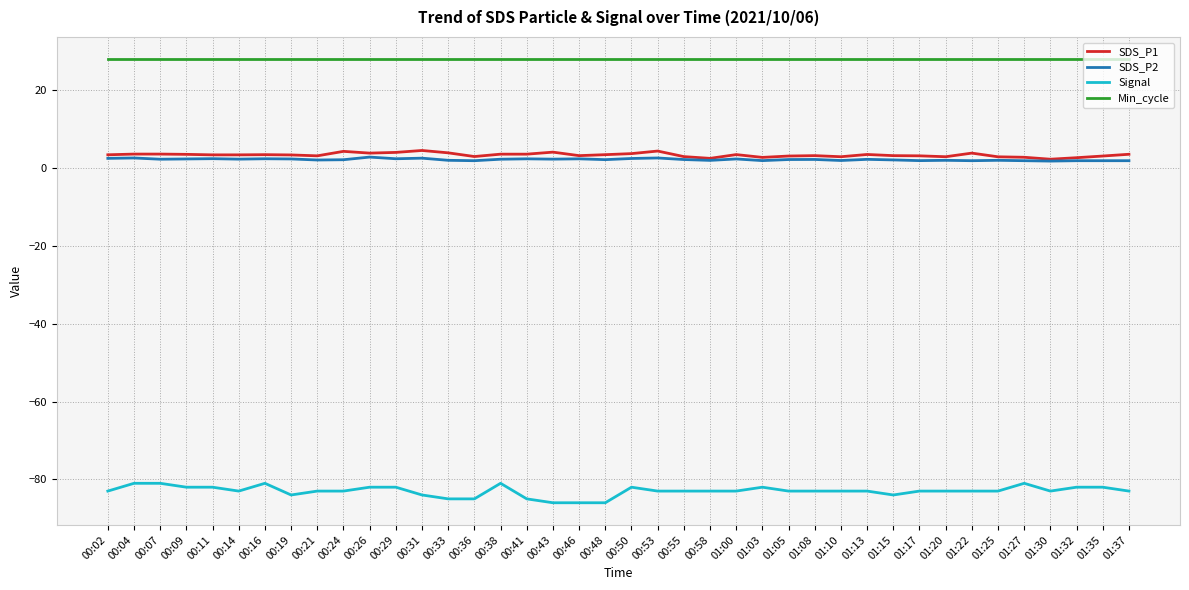

Is the value of Min_cycle at 00:04 greater than the value of SDS_P1 at 01:20?

Yes